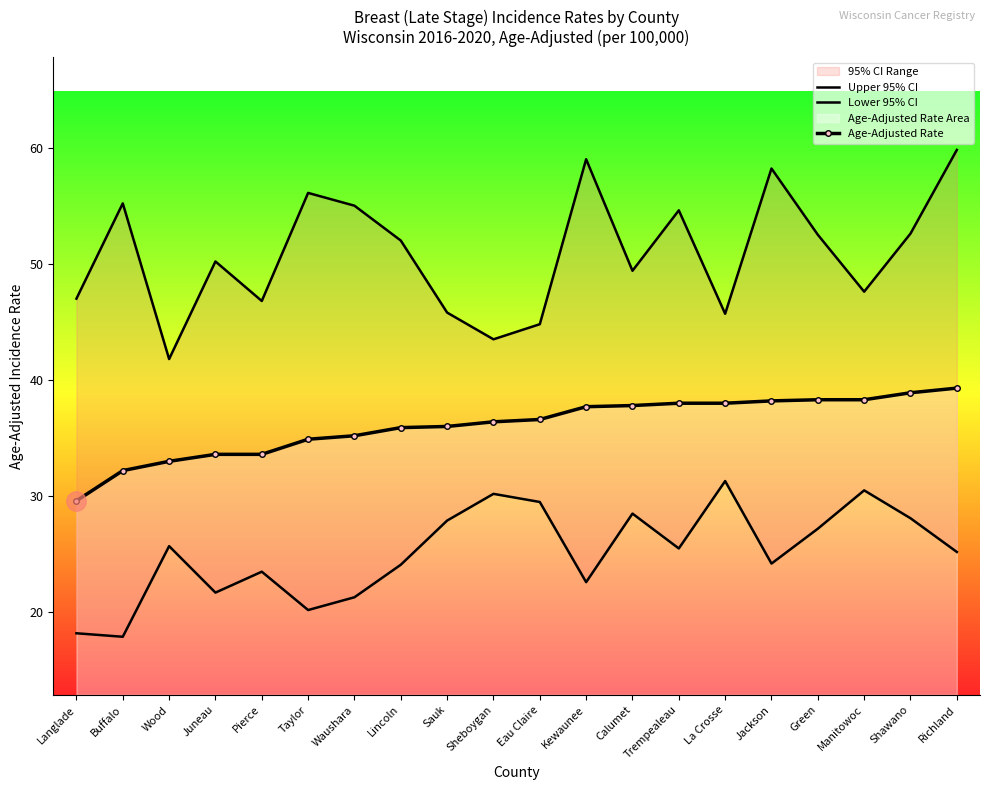

What is the maximum value for Lower 95% CI?

31.3